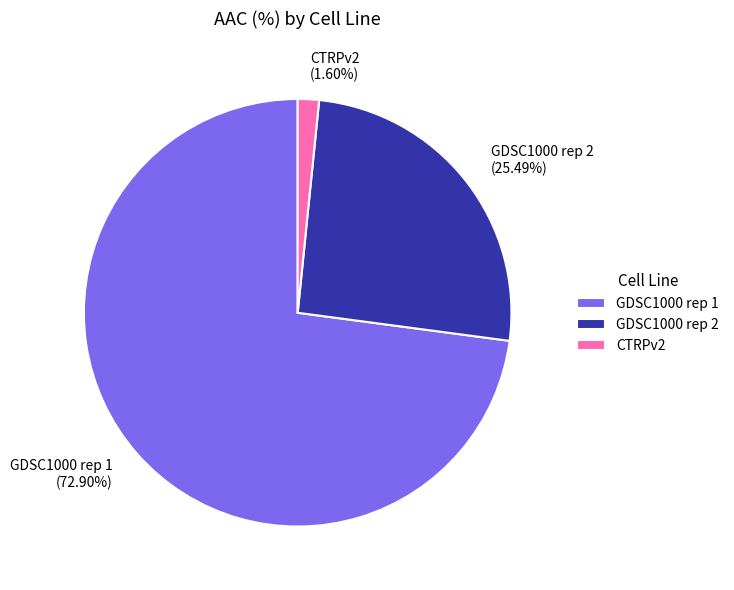

What portion of the pie excludes CTRPv2?

98.4%